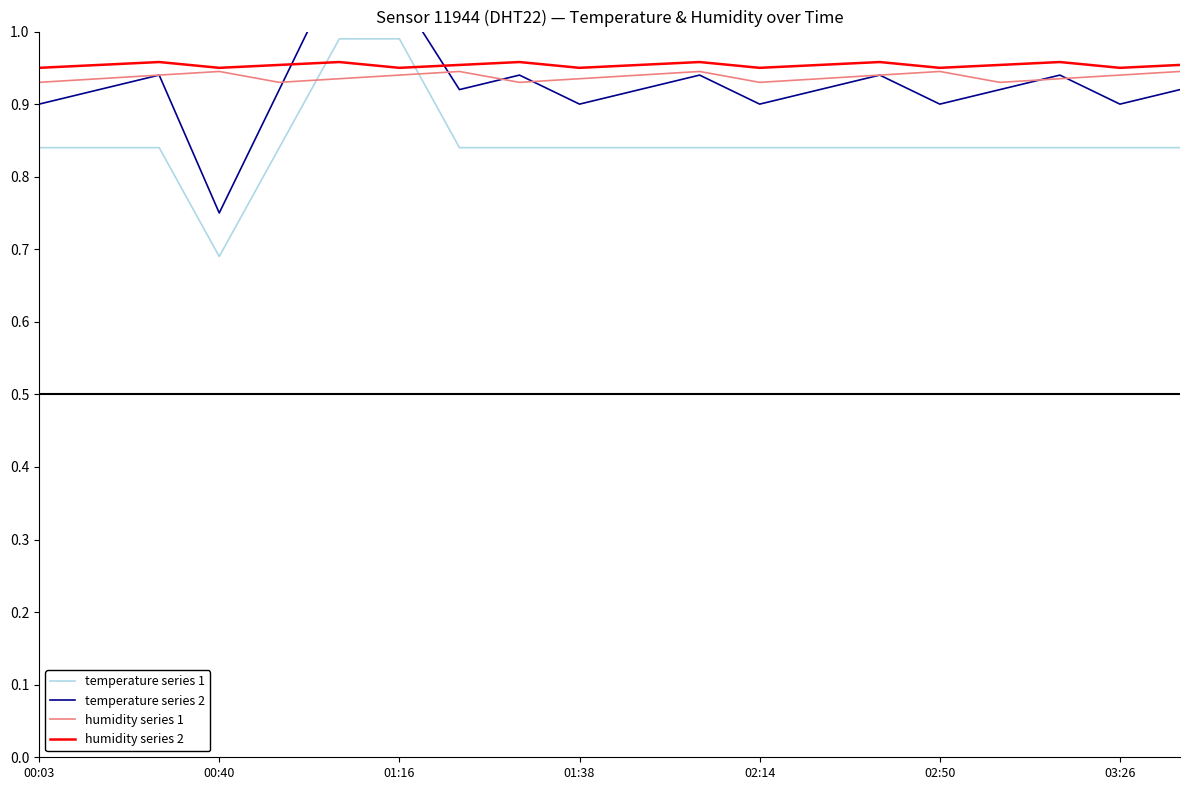

At 19, list the series in order from largest to smallest.

humidity series 2, humidity series 1, temperature series 2, temperature series 1